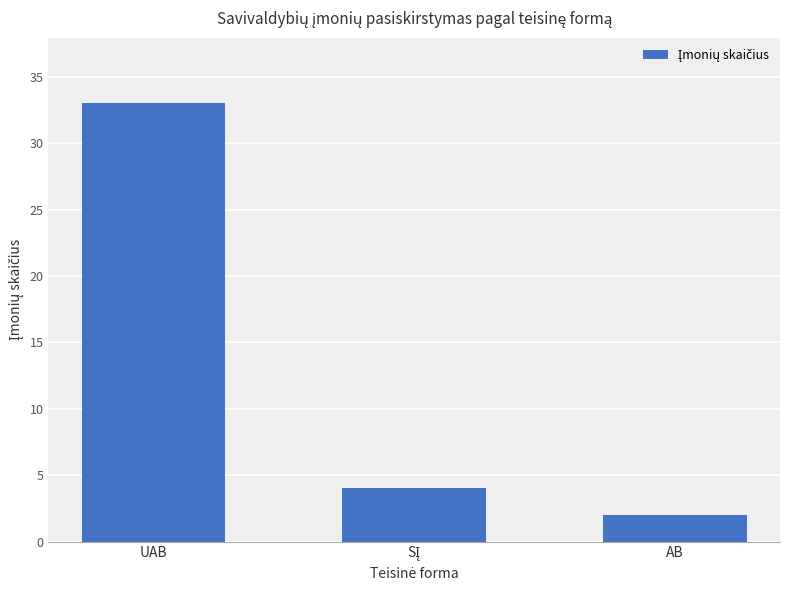

Reading right to left, transcribe all the data shown in this chart.

2	4	33